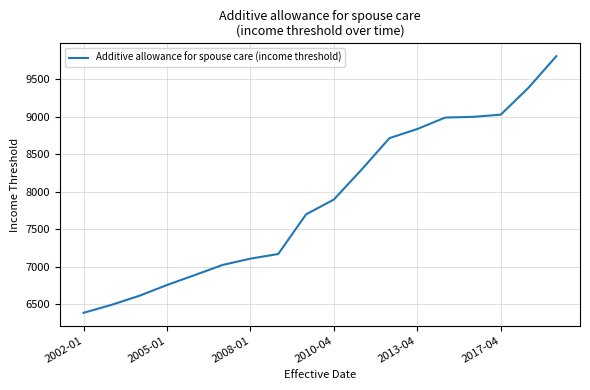

What is the minimum value shown in the chart?

6387.9